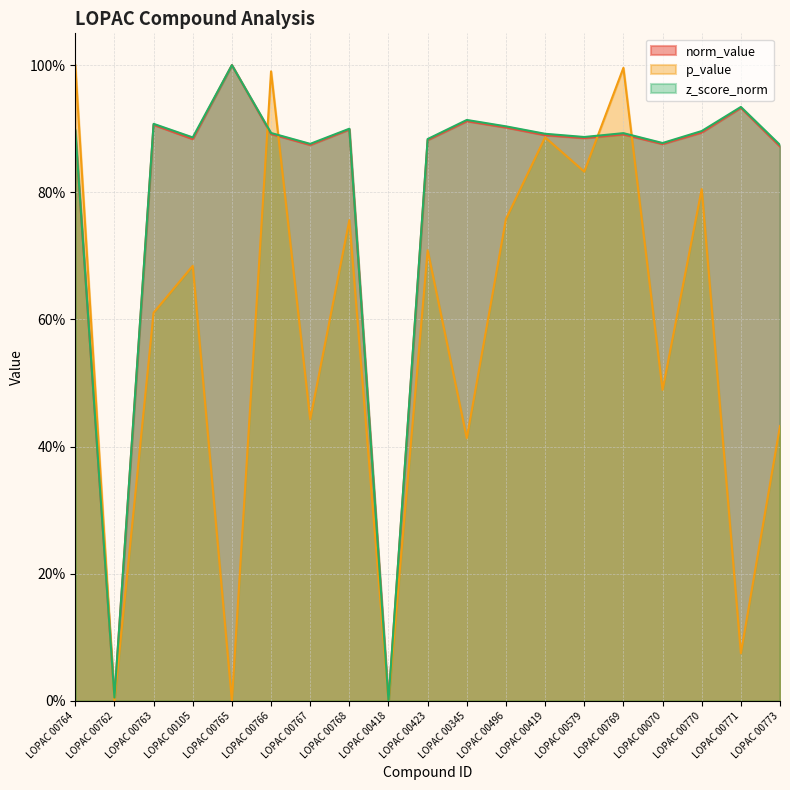

Rank the categories by z_score_norm value from highest to lowest.

LOPAC 00765, LOPAC 00771, LOPAC 00345, LOPAC 00763, LOPAC 00496, LOPAC 00768, LOPAC 00764, LOPAC 00770, LOPAC 00766, LOPAC 00769, LOPAC 00419, LOPAC 00579, LOPAC 00105, LOPAC 00423, LOPAC 00070, LOPAC 00767, LOPAC 00773, LOPAC 00762, LOPAC 00418